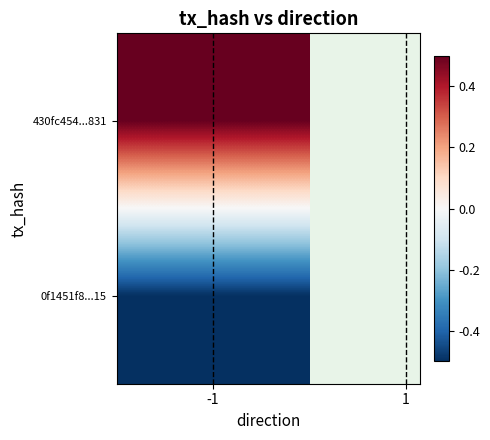

The dir=1 series shows 0 at 1. True or false?

False